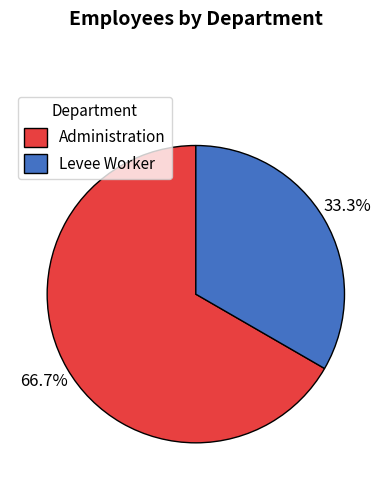

How many segments does this pie chart have?

2